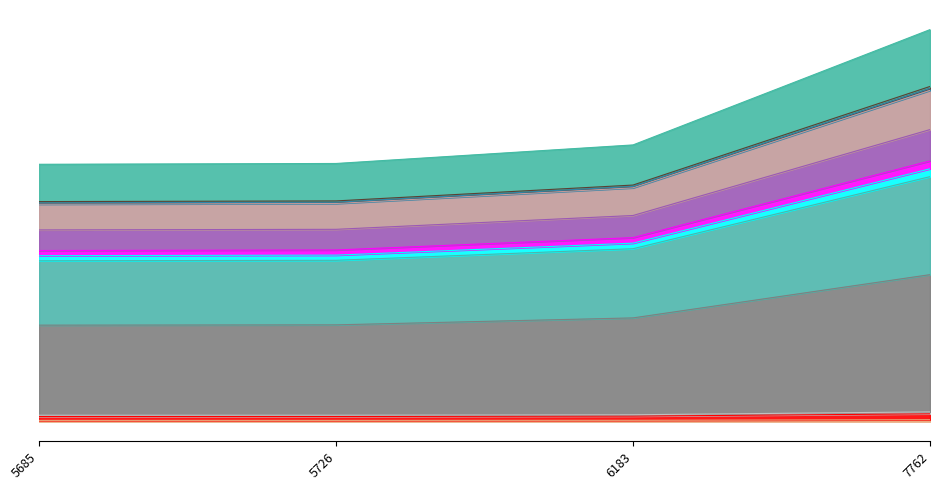

The chart shows a value of 9844.6 at 5726. True or false?

True